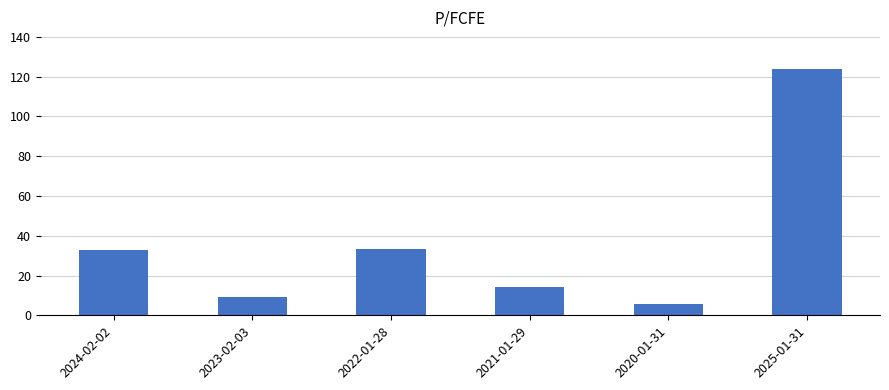

At which category does the chart reach its minimum across all series?

2020-01-31